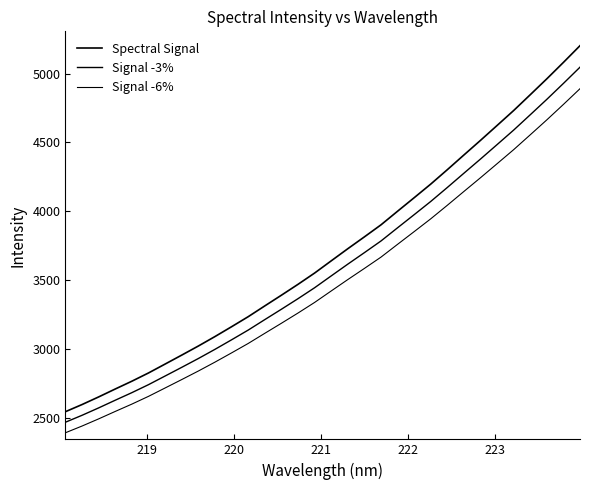

How many lines are shown in the chart?

3